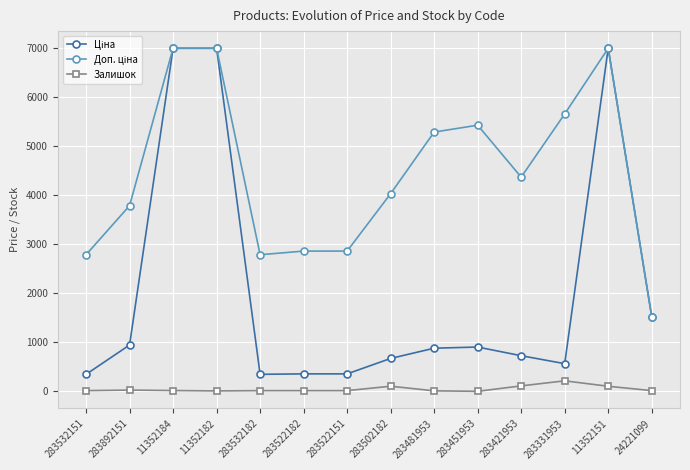

What is the maximum value shown in the chart?

7002.7